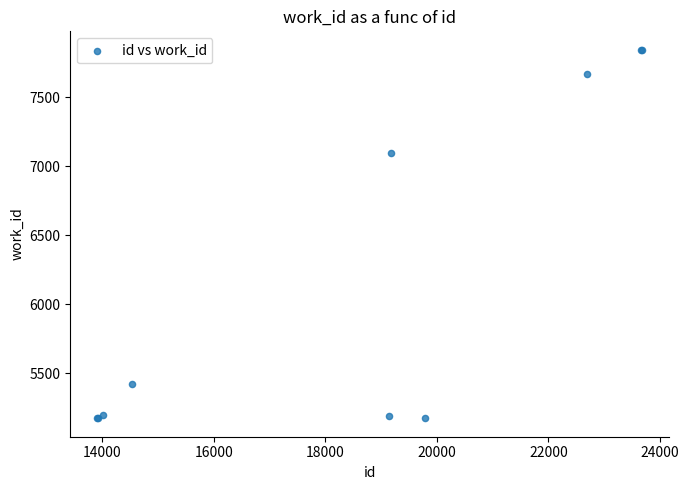

What Y value in the scatter plot is closest to 6509?

7094